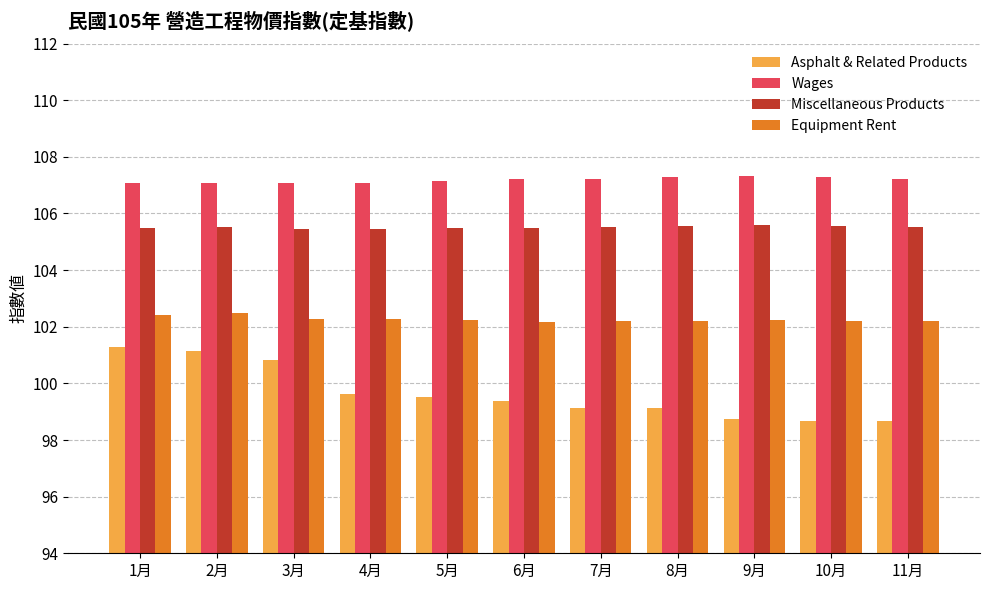

Rank the series at 4月 from lowest to highest value.

Asphalt & Related Products, Equipment Rent, Miscellaneous Products, Wages